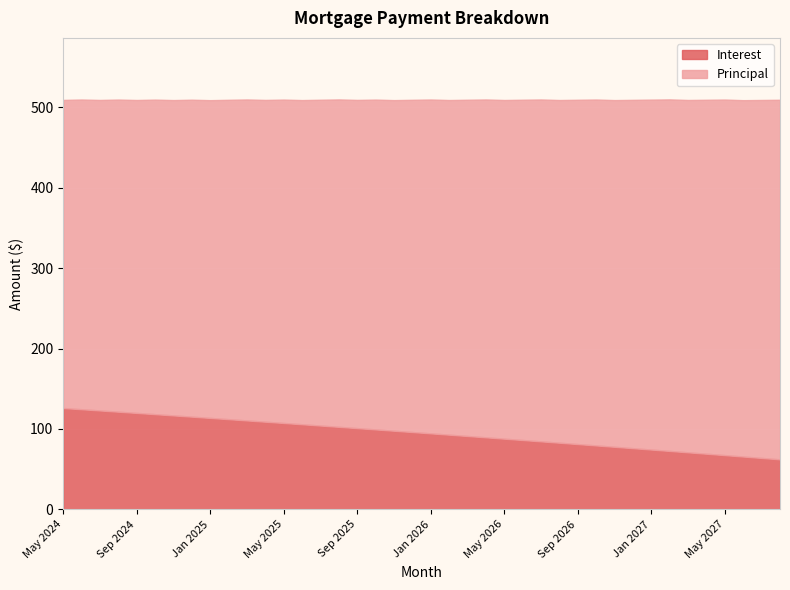

What is the smallest value displayed?

62.2